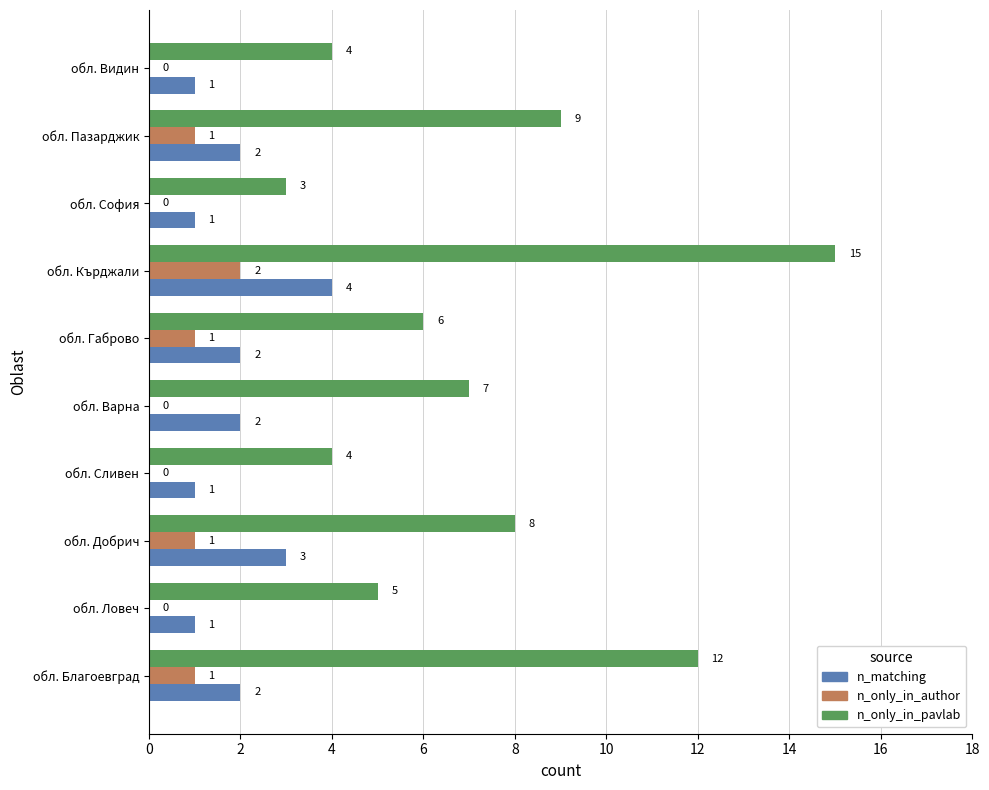

How many data points does each series have?

10